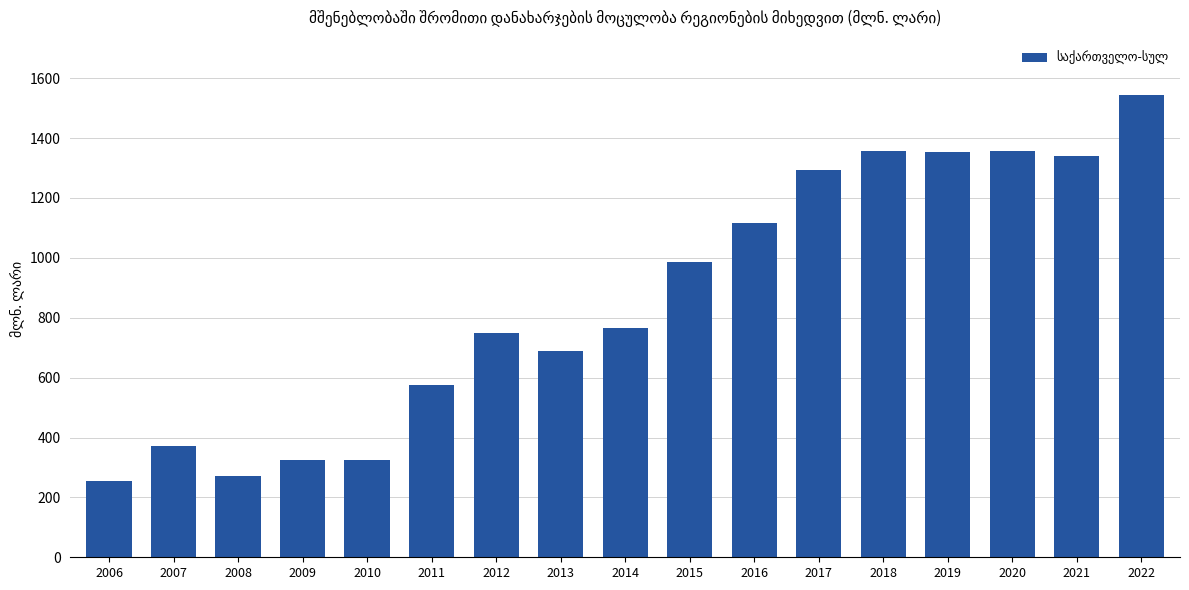

Which has a higher value, 2015 or 2022?

2022